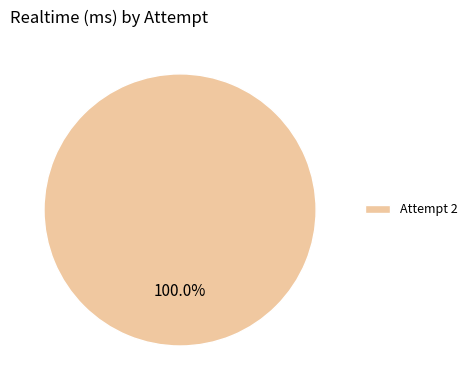

Count the number of slices in the pie.

1